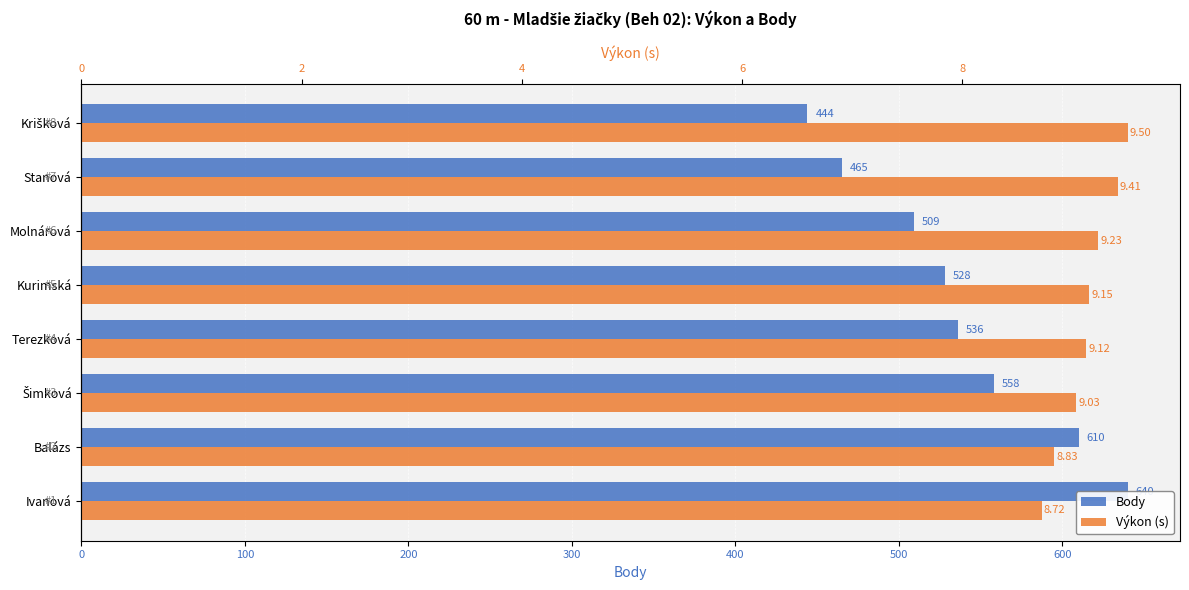

The value of Body at Ivanová is 640.0. True or false?

True